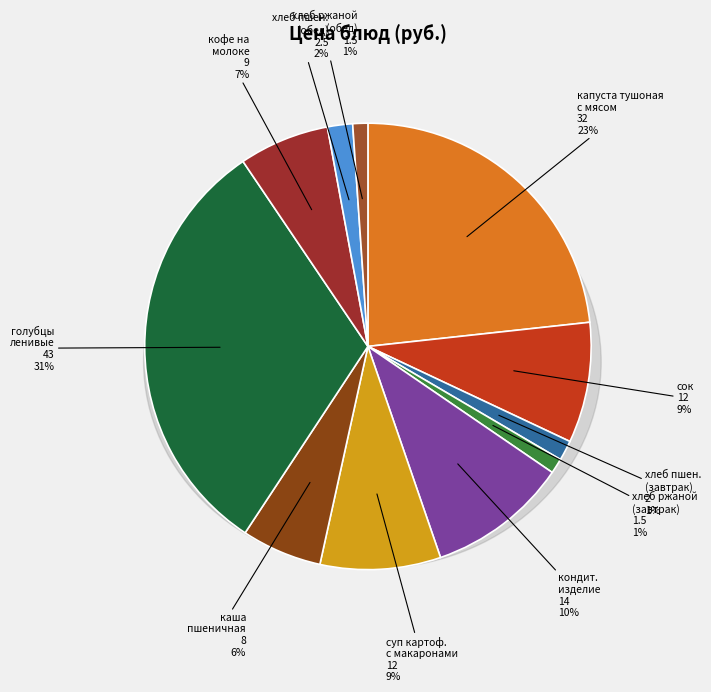

True or false: хлеб пшеничный (завтрак) accounts for 11% of the total.

False